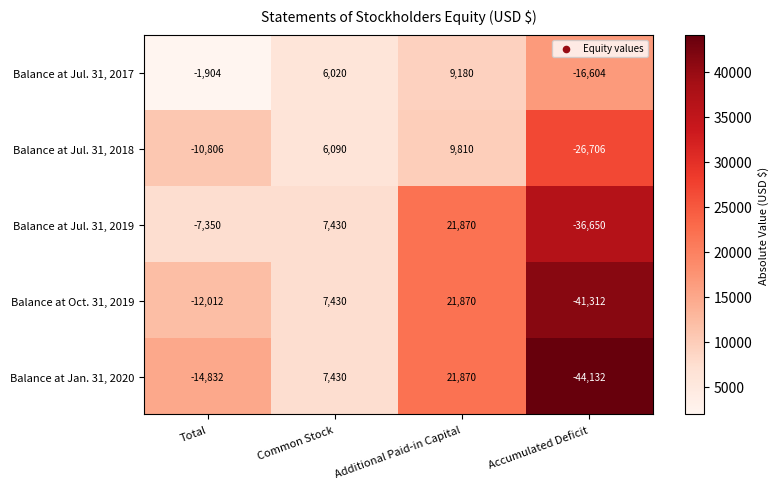

What is the total value across all series at Common Stock?

34400